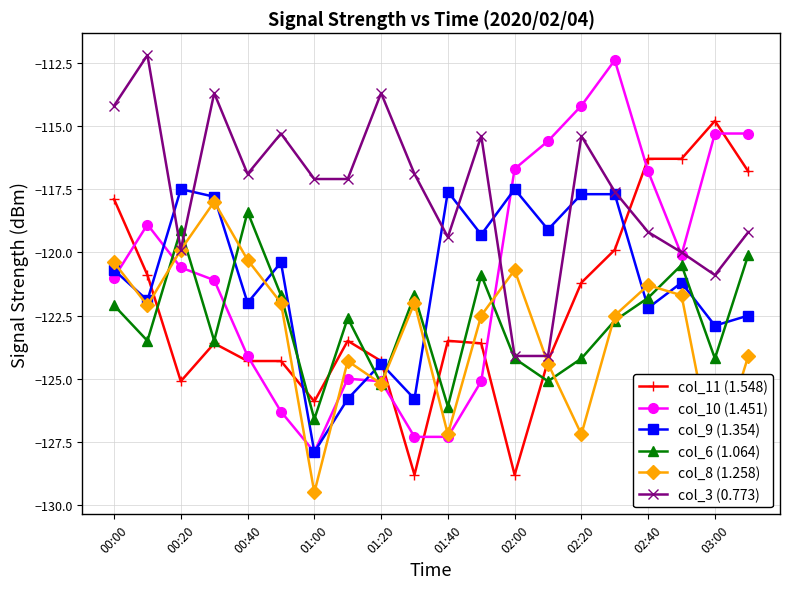

How many data points does each series have?

20